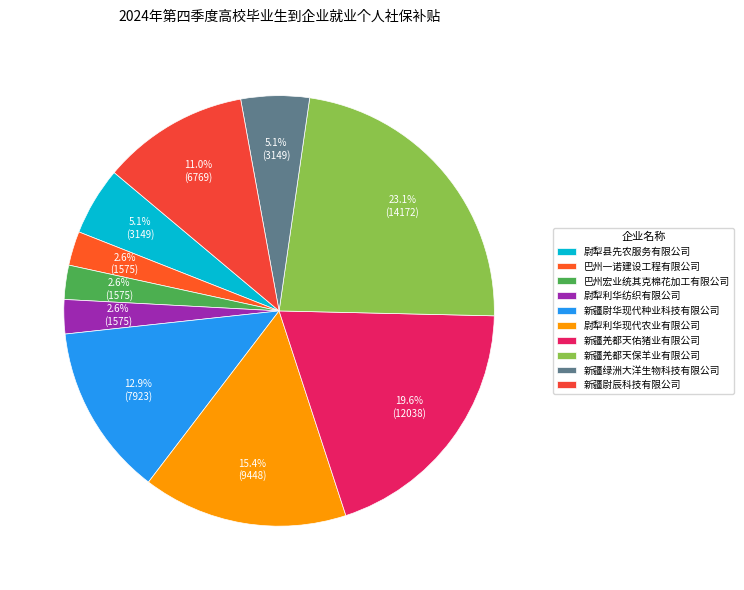

Between 巴州宏业统其克棉花加工有限公司 and 尉犁县先农服务有限公司, which is larger?

尉犁县先农服务有限公司